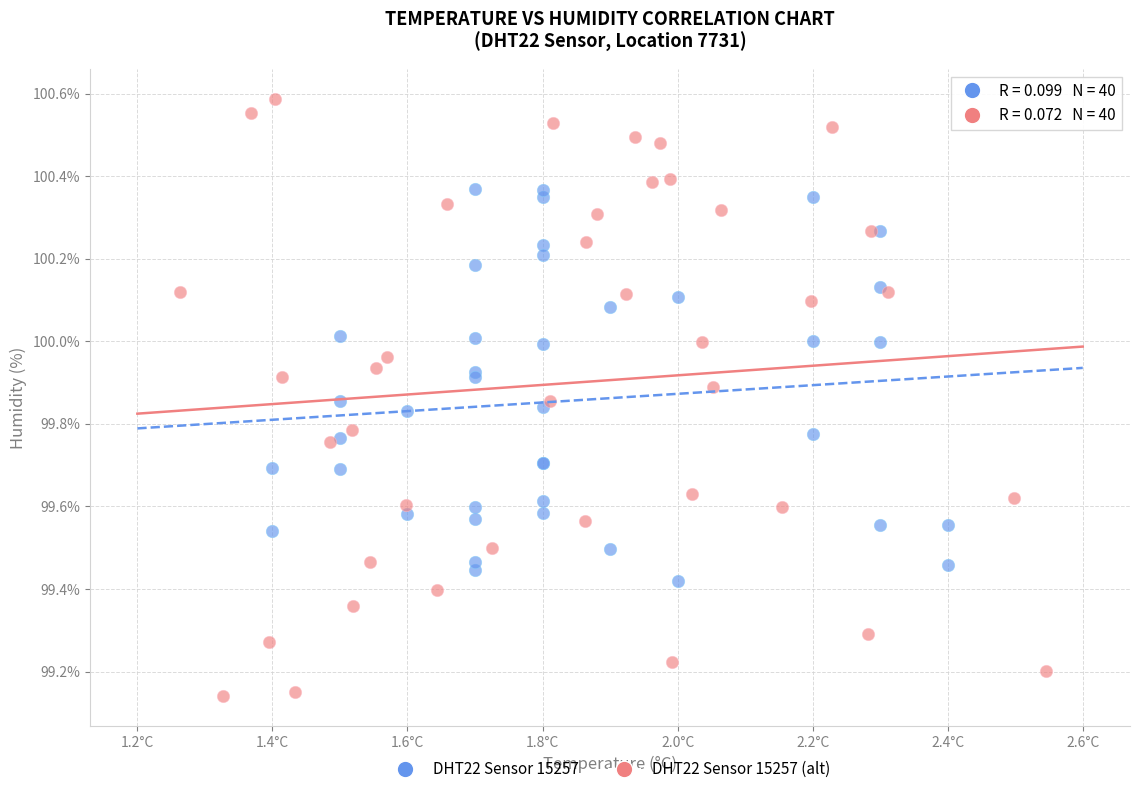

Which series has the widest spread of Y values?

DHT22 Sensor 15257 (alt)